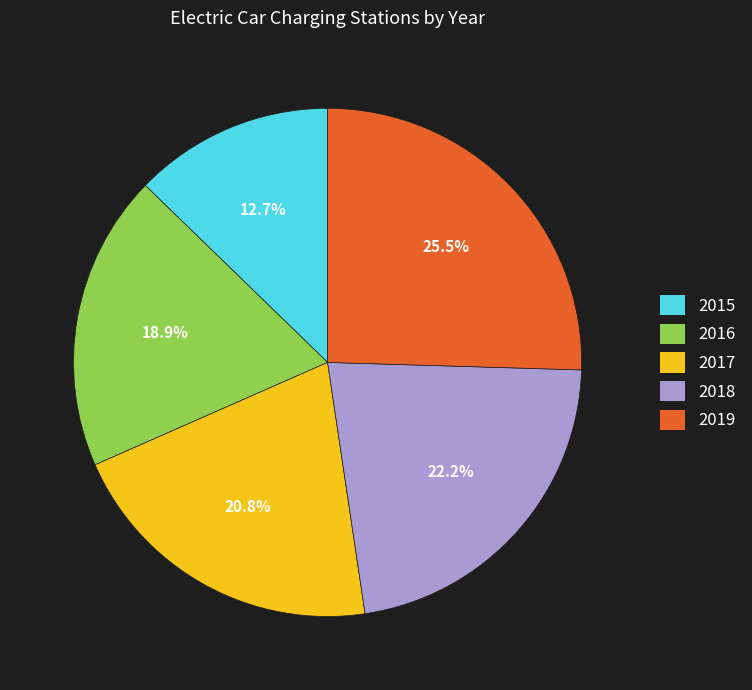

Does 2019 represent more than half of the total?

No